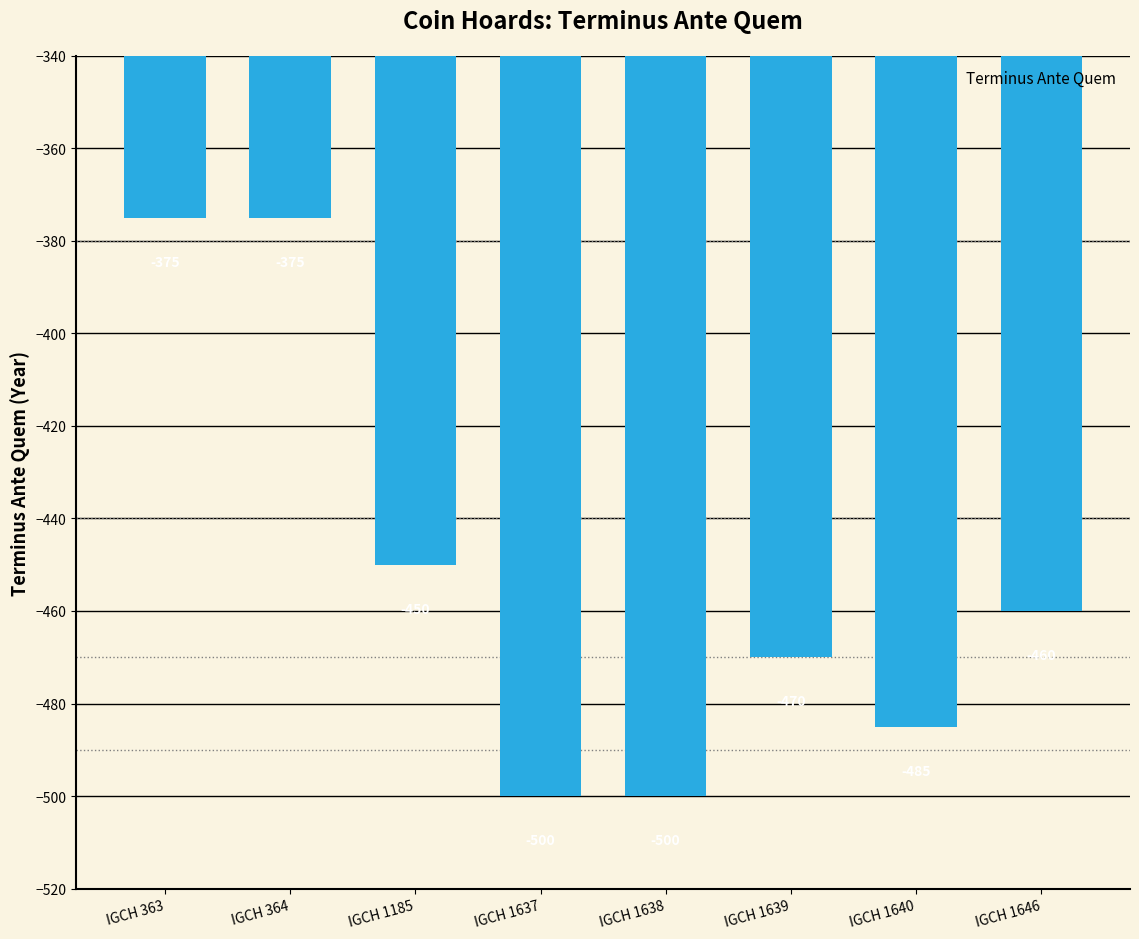

What is the average value?

-452